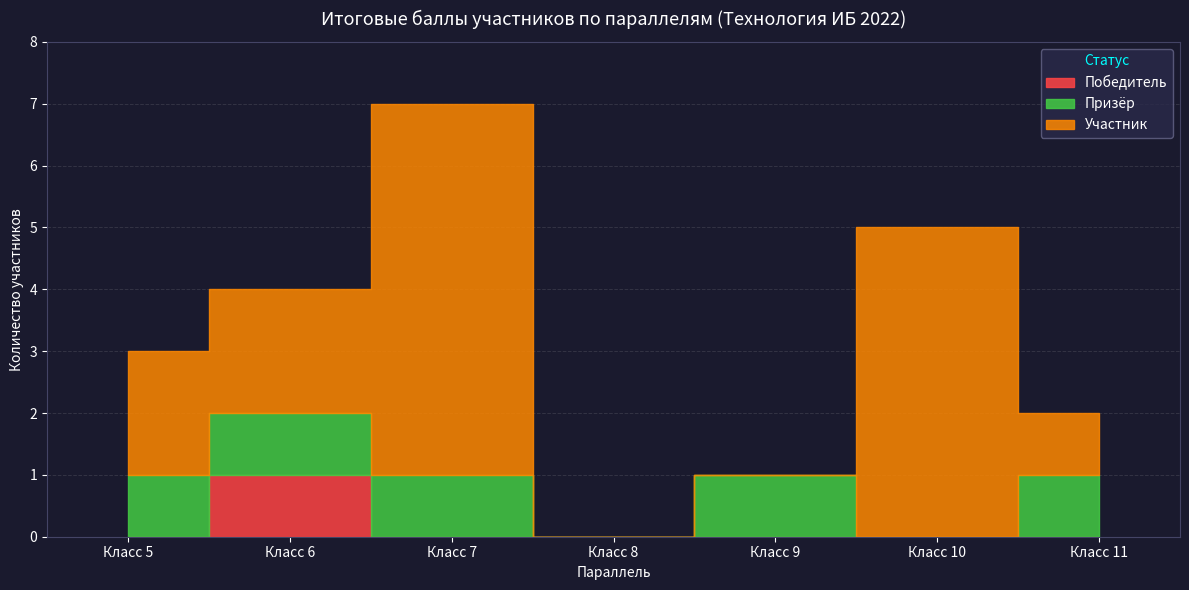

The value of Участник at 7 is 8. True or false?

False